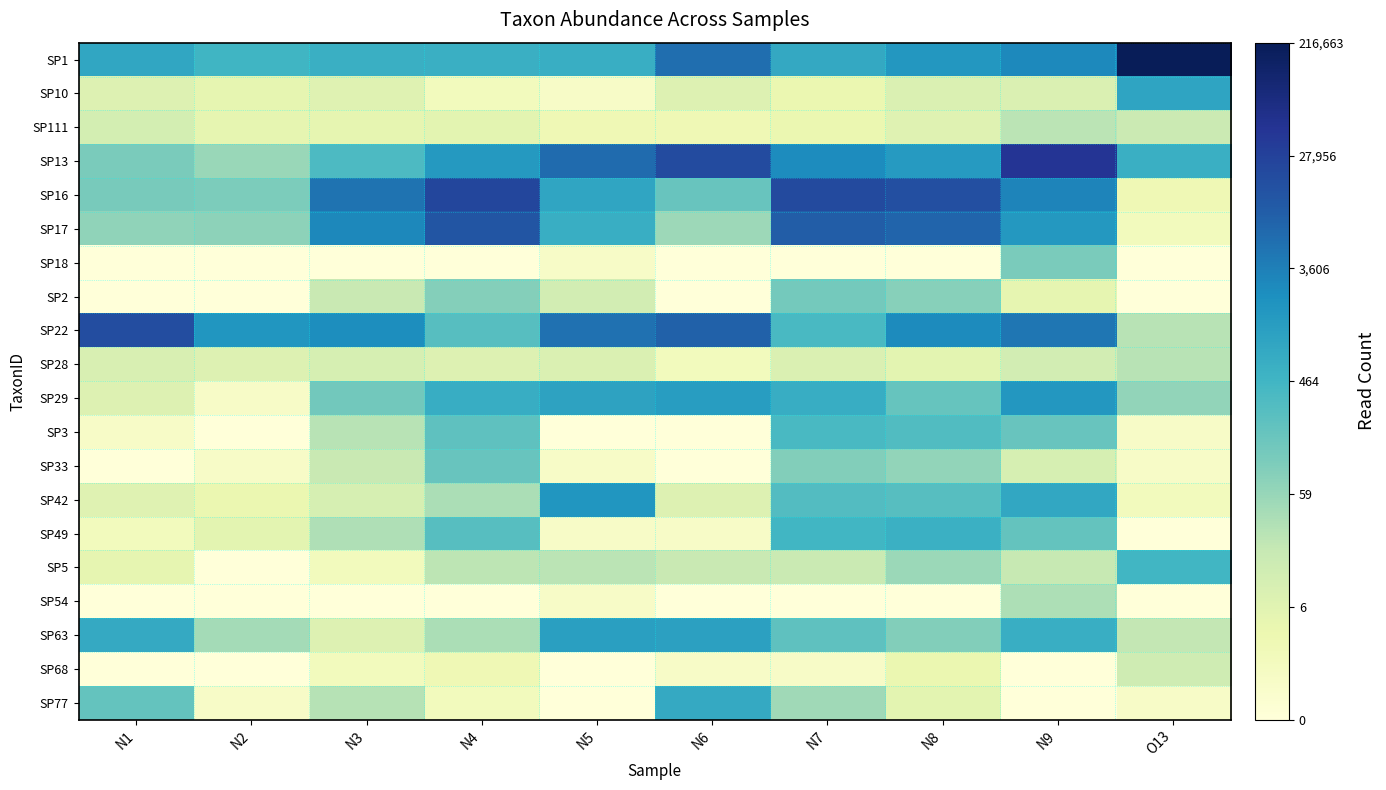

At which category is the sum across all series the highest?

N9